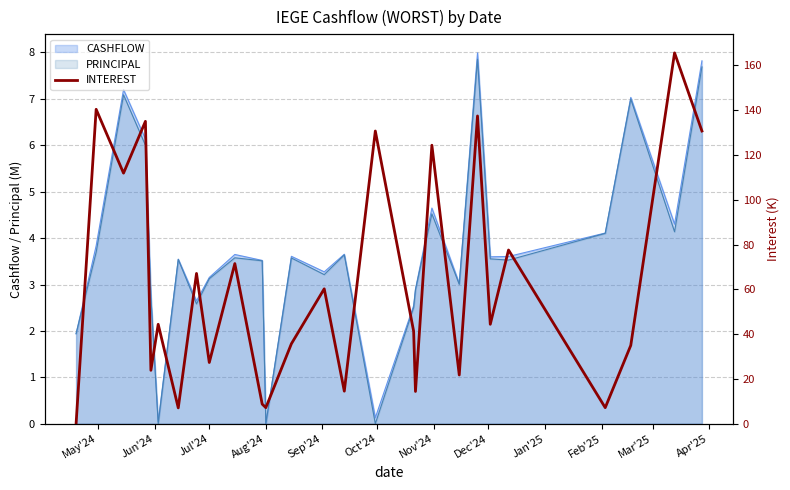

The PRINCIPAL series shows 0.0 at Aug'24. True or false?

True